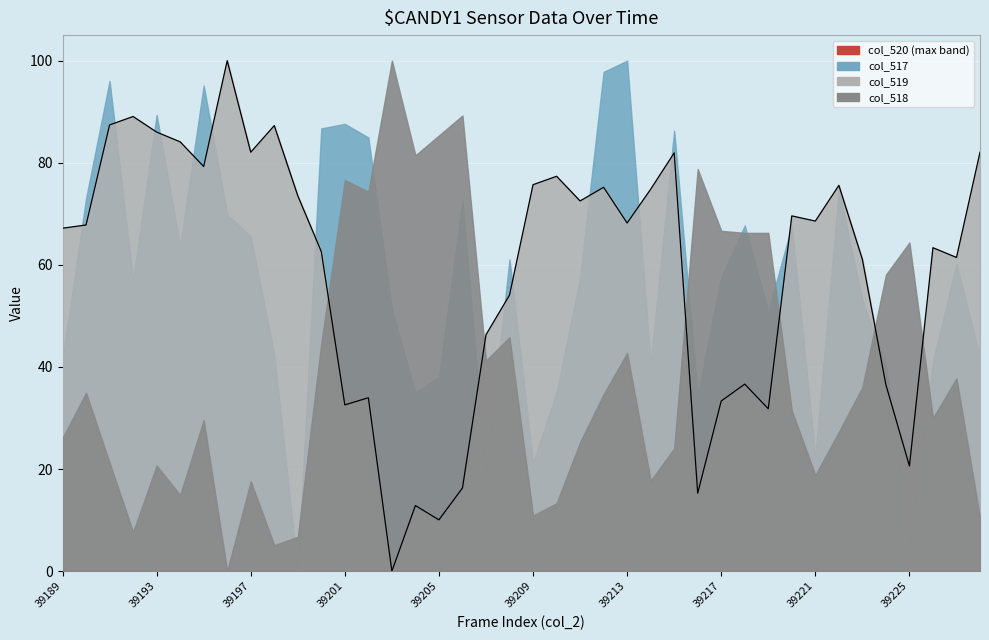

The chart shows a value of 15.3 at 27. True or false?

True